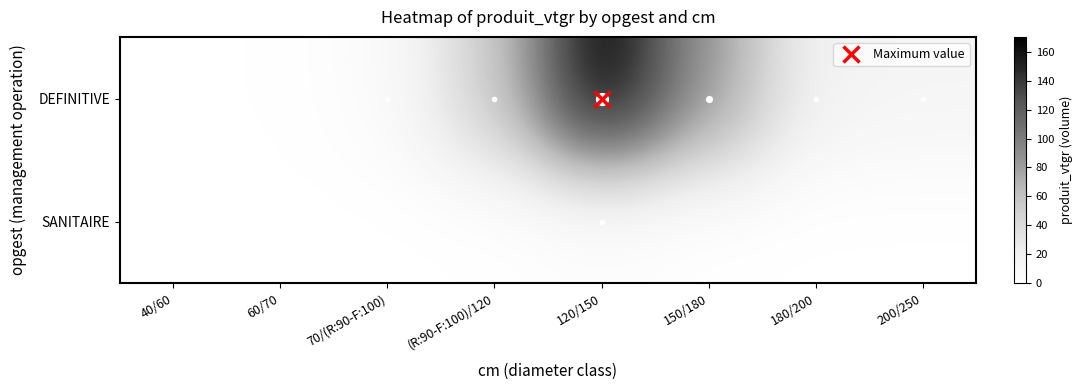

Reading left to right, list all the values displayed in this chart.

DEFINITIVE: 40/60=0.3	60/70=0.8	70/(R:90-F:100)=5.3	(R:90-F:100)/120=53.1	120/150=170.2	150/180=83.1	180/200=16.7	200/250=14.1
SANITAIRE: 40/60=0.0	60/70=0.0	70/(R:90-F:100)=0.0	(R:90-F:100)/120=0.0	120/150=1.8	150/180=0.0	180/200=0.0	200/250=0.0